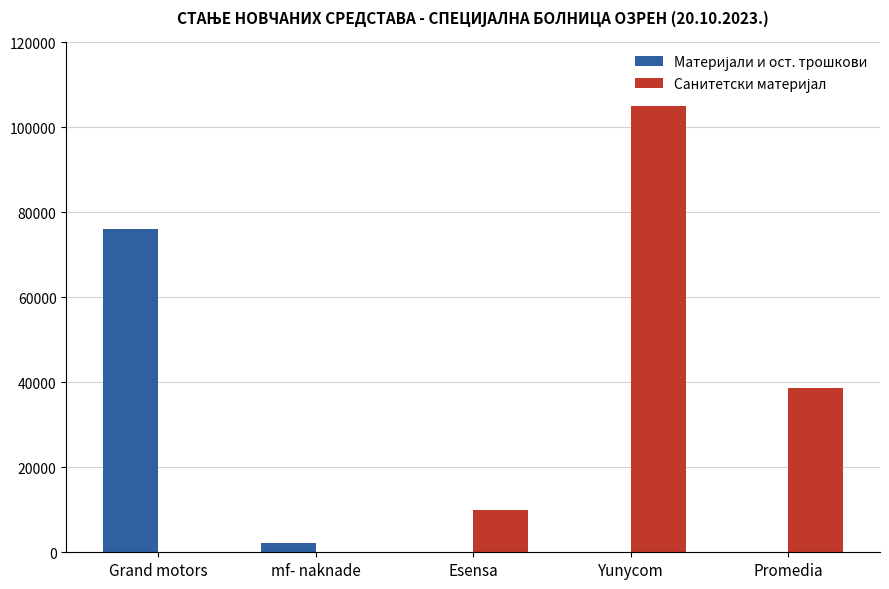

What is the total value across all series at Grand motors?

75964.8